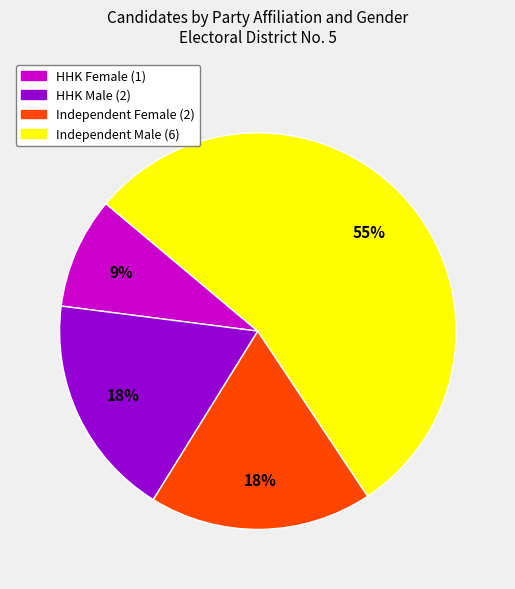

Is there any slice that represents more than half of the pie?

Yes